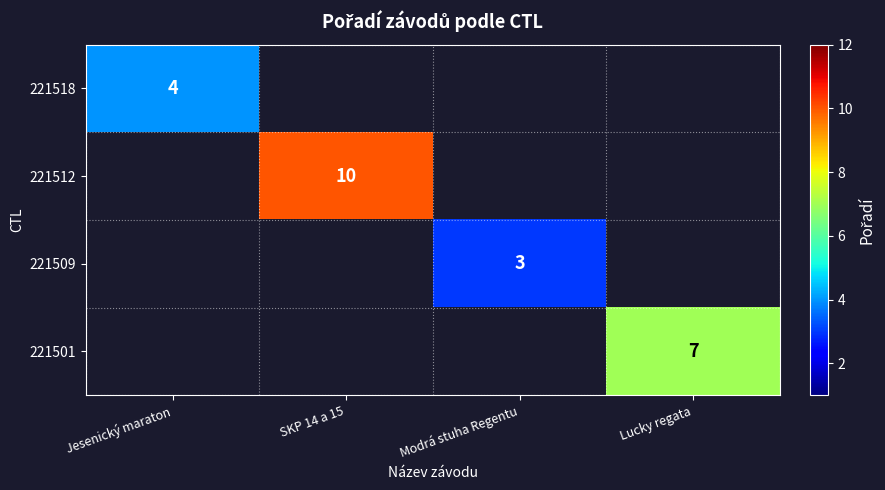

The value of 221501 at Lucky regata is 2. True or false?

False